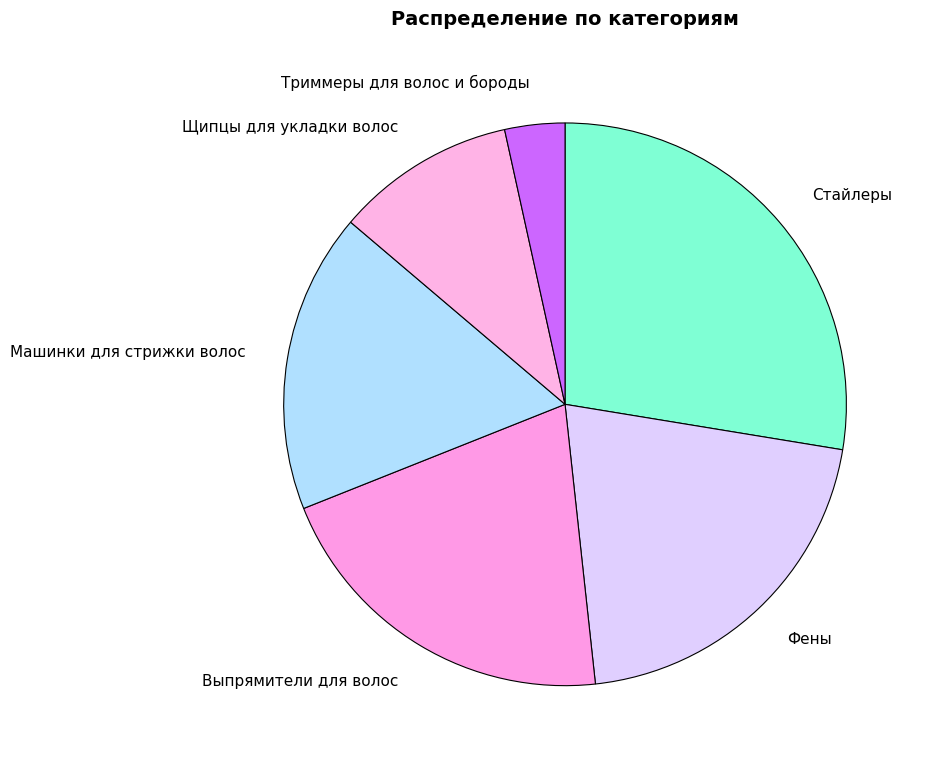

Is there a majority slice in this chart?

No